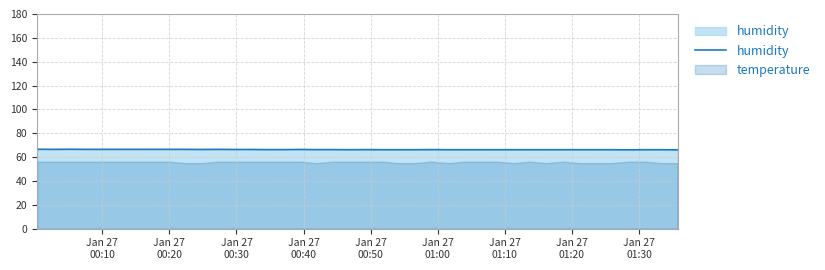

How many lines are shown in the chart?

1